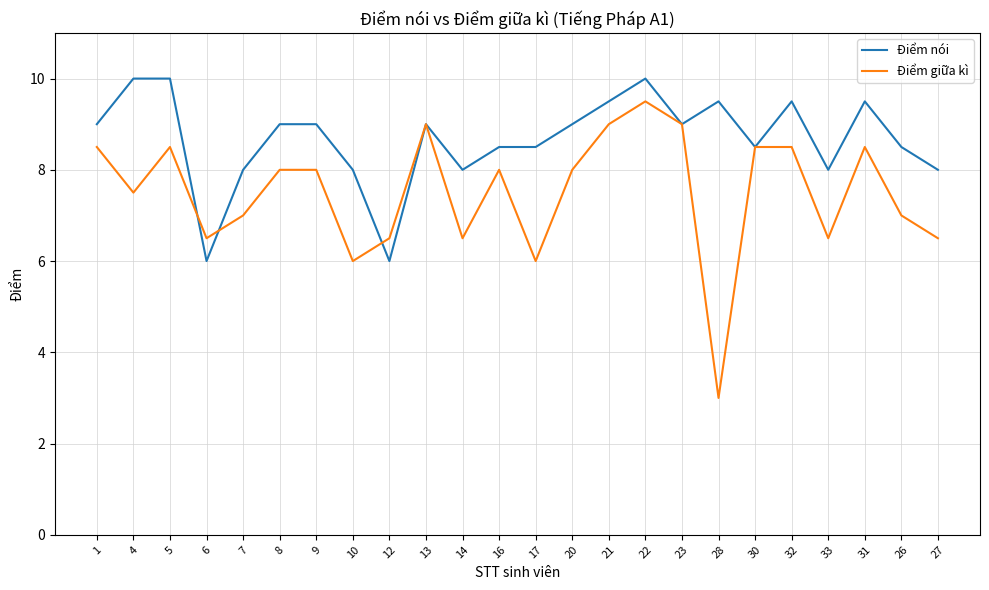

Is it true that Điểm giữa kì equals 6.5 at 27?

True